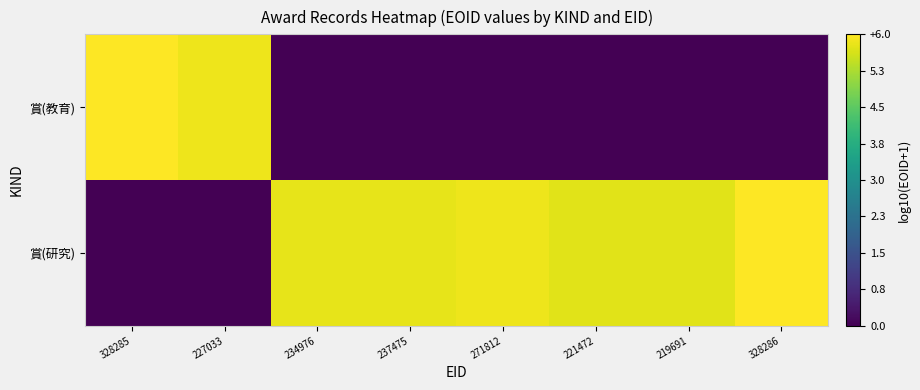

Which series has the widest spread of values?

賞(研究)